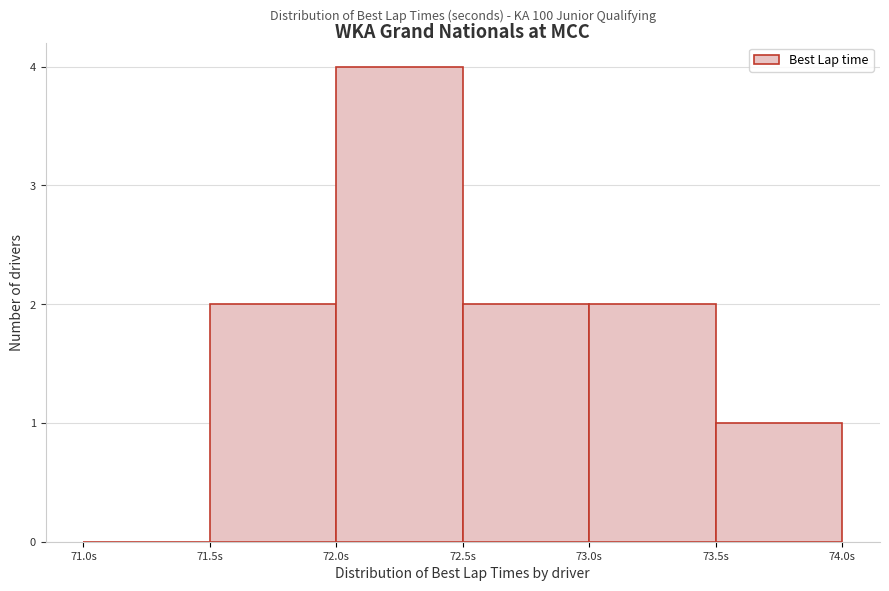

Over which range of the x-axis is the bar tallest?

72.0 to 72.5